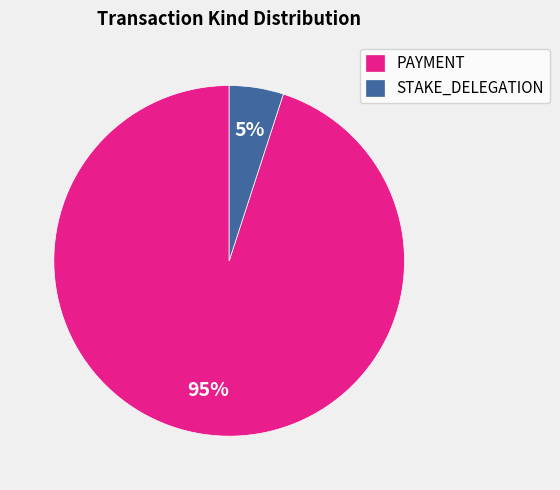

To the nearest percent, what portion does PAYMENT represent?

95%